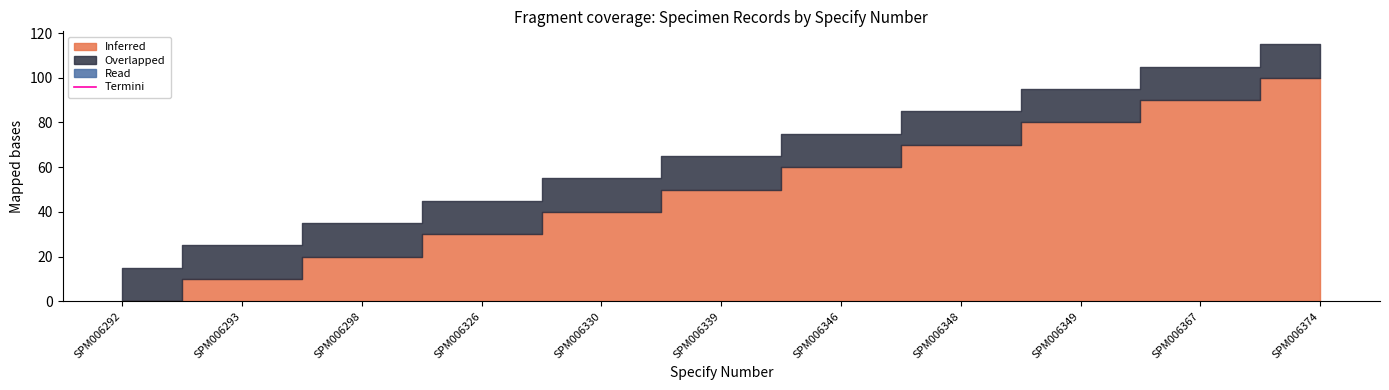

List the labels in order of value, smallest first.

SPM006292, SPM006293, SPM006298, SPM006326, SPM006330, SPM006339, SPM006346, SPM006348, SPM006349, SPM006367, SPM006374